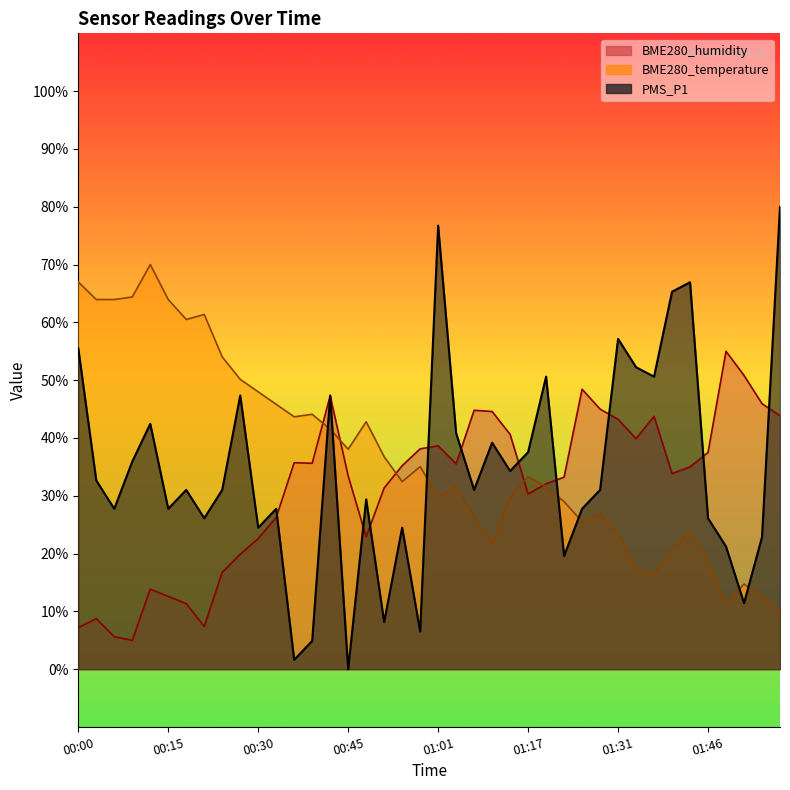

True or false: BME280_humidity has more than 1 interior local peaks.

True